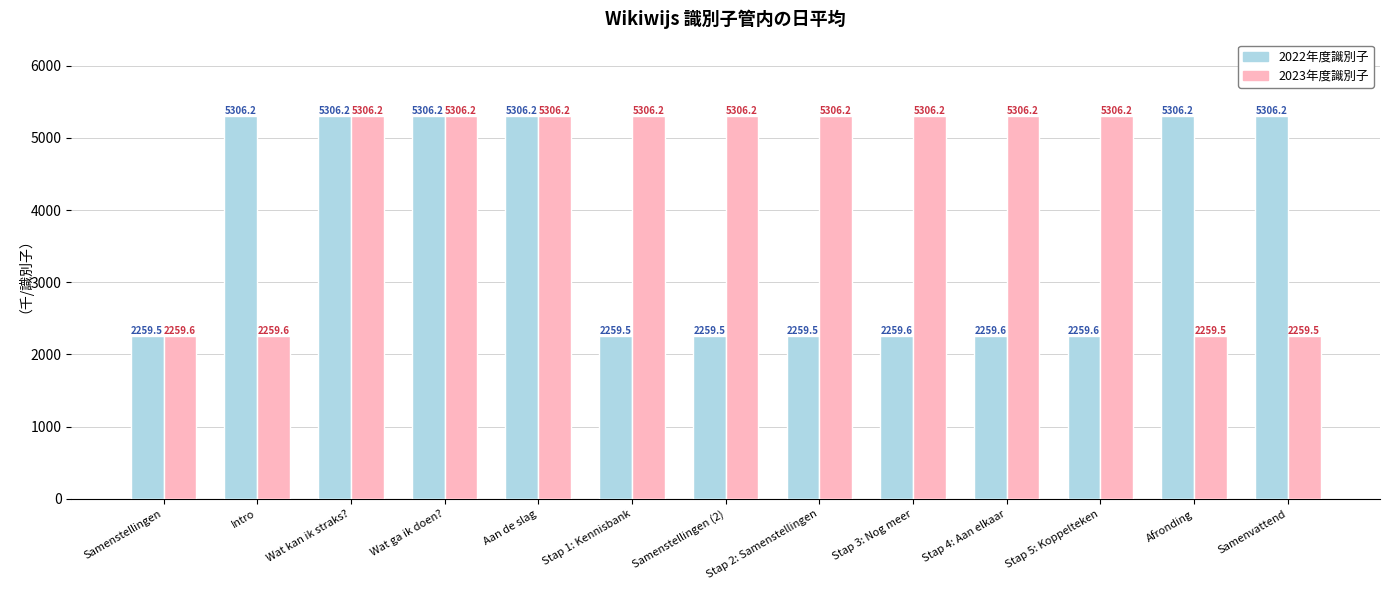

What is the sum of all 2023年度識別子 values?

56794.3